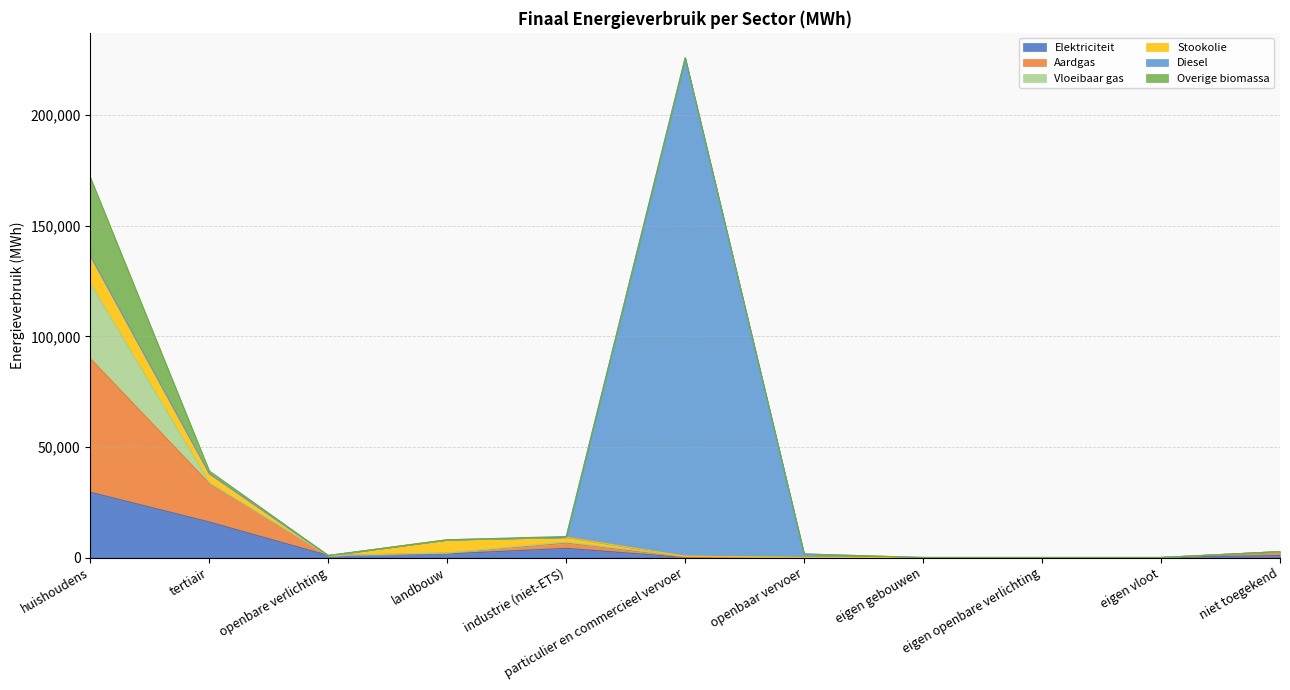

Between which two adjacent categories do Vloeibaar gas and Elektriciteit first intersect?

huishoudens and tertiair